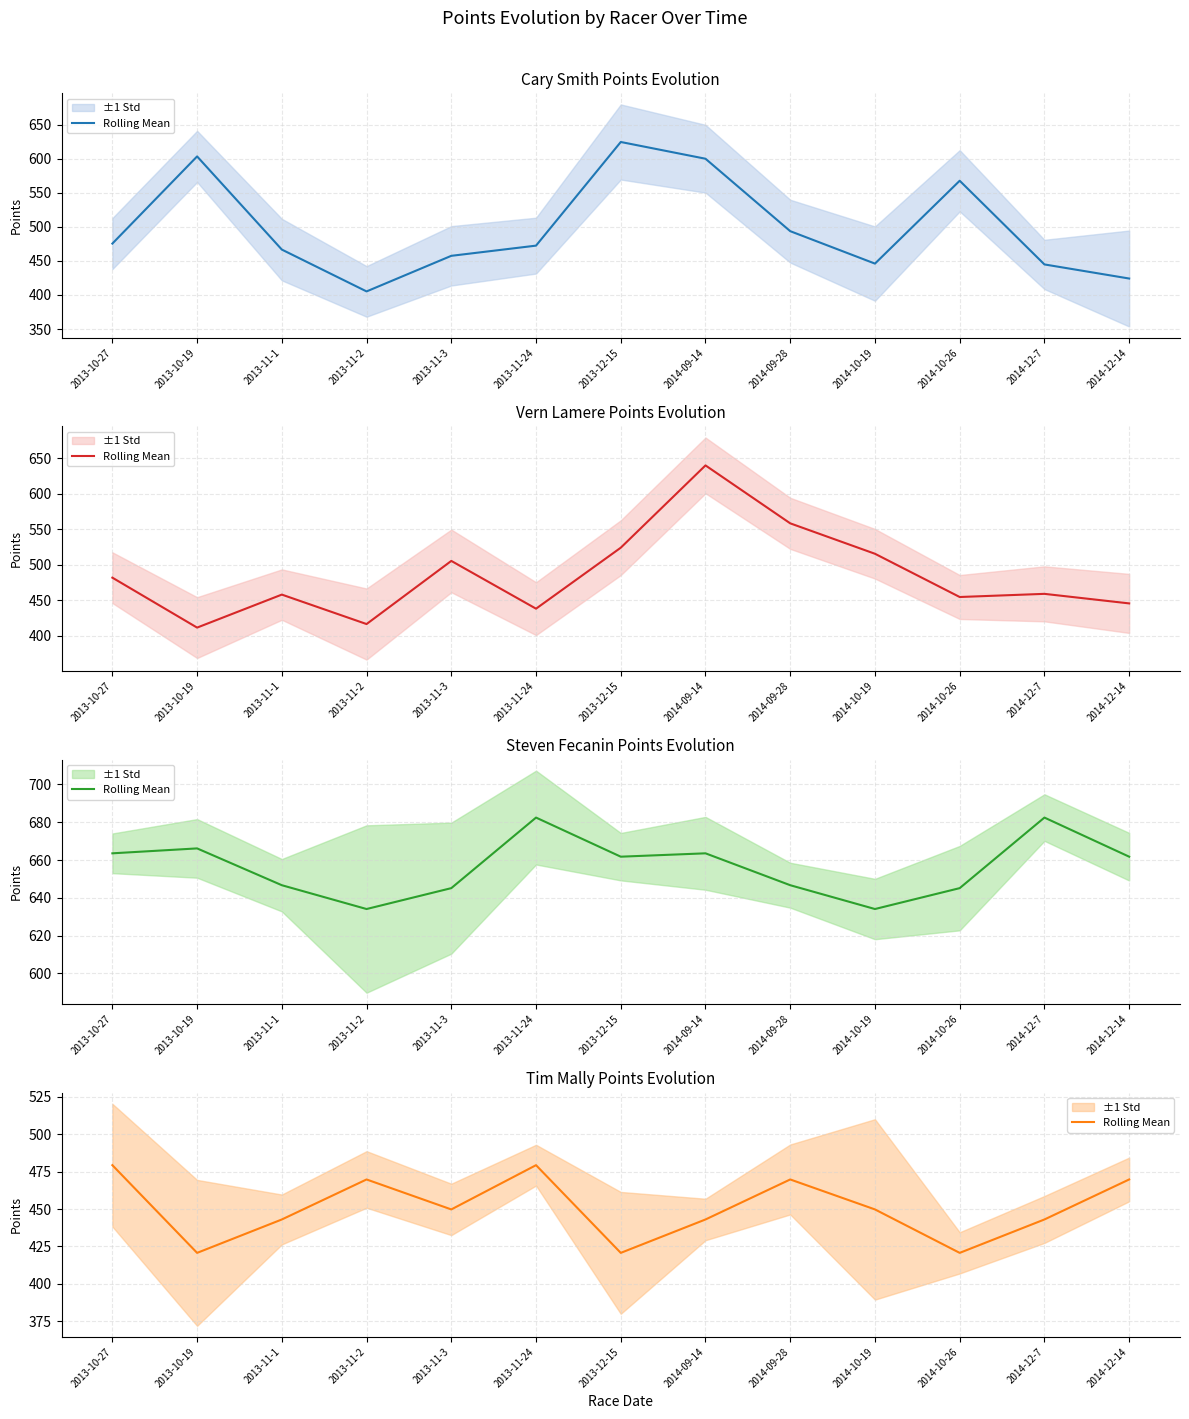

What is the average value?

450.6